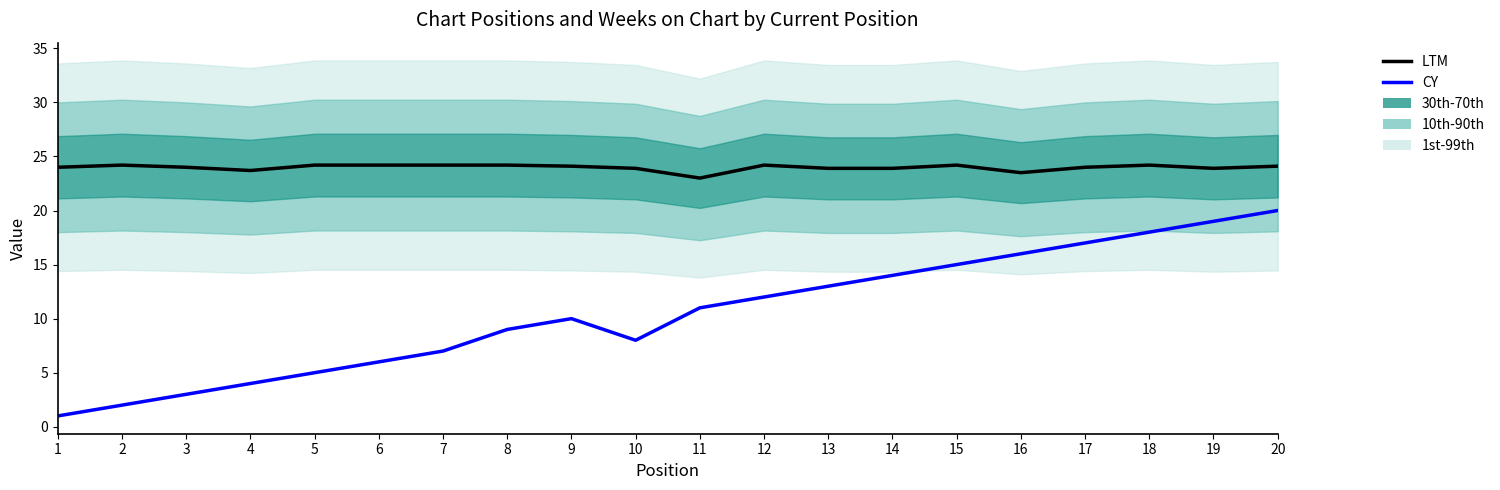

What is the spread (max minus min) of values at 5?

19.2